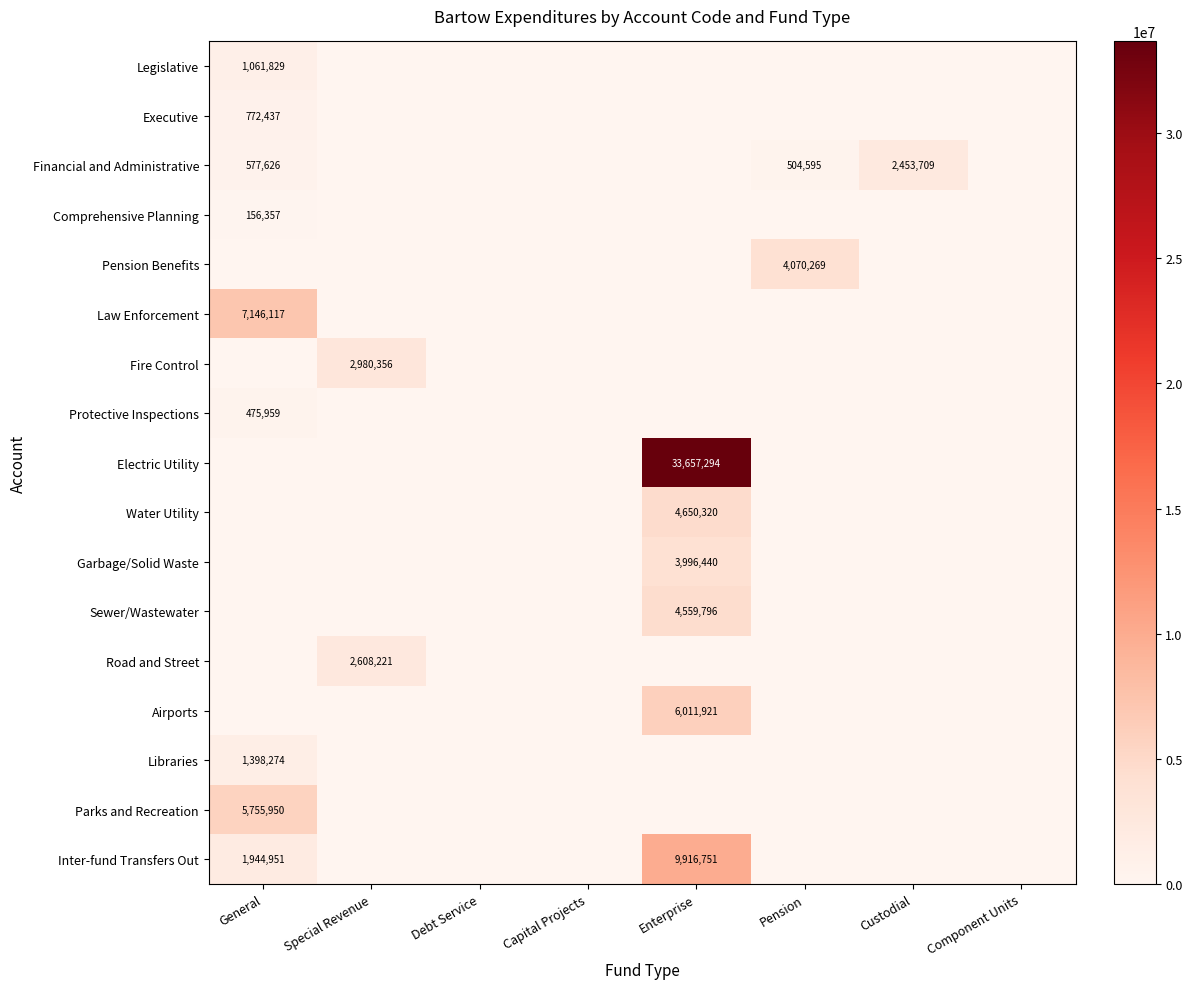

The Water Utility series shows 4650320 at Enterprise. True or false?

True